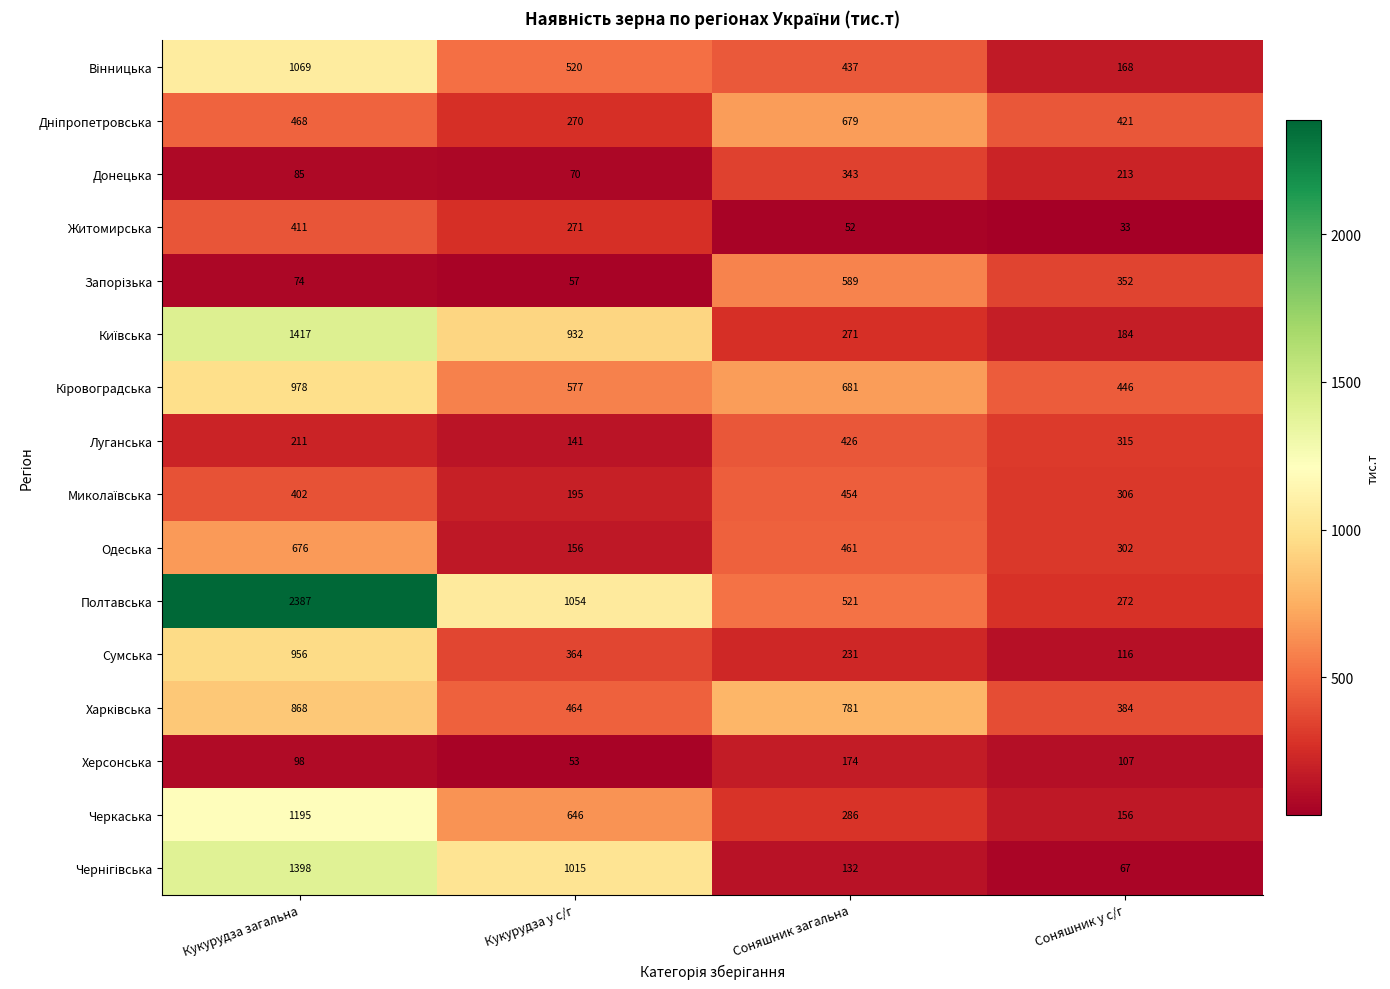

What is the minimum value shown in the chart?

33